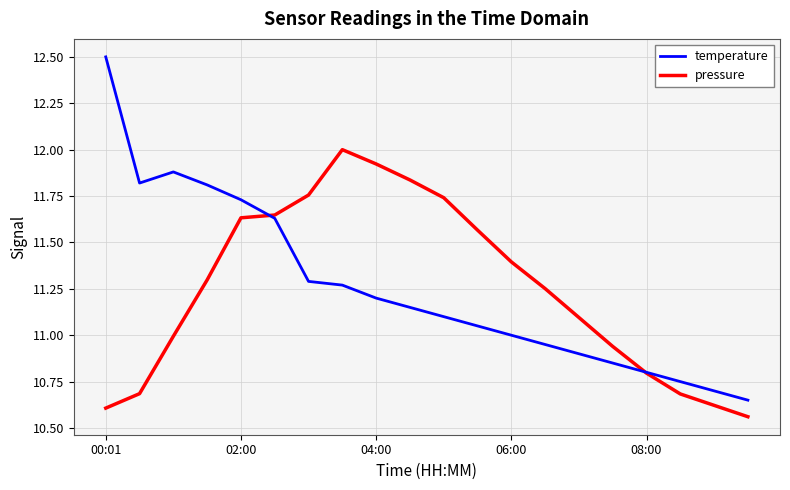

Rank the series by their maximum value, from lowest to highest.

pressure, temperature